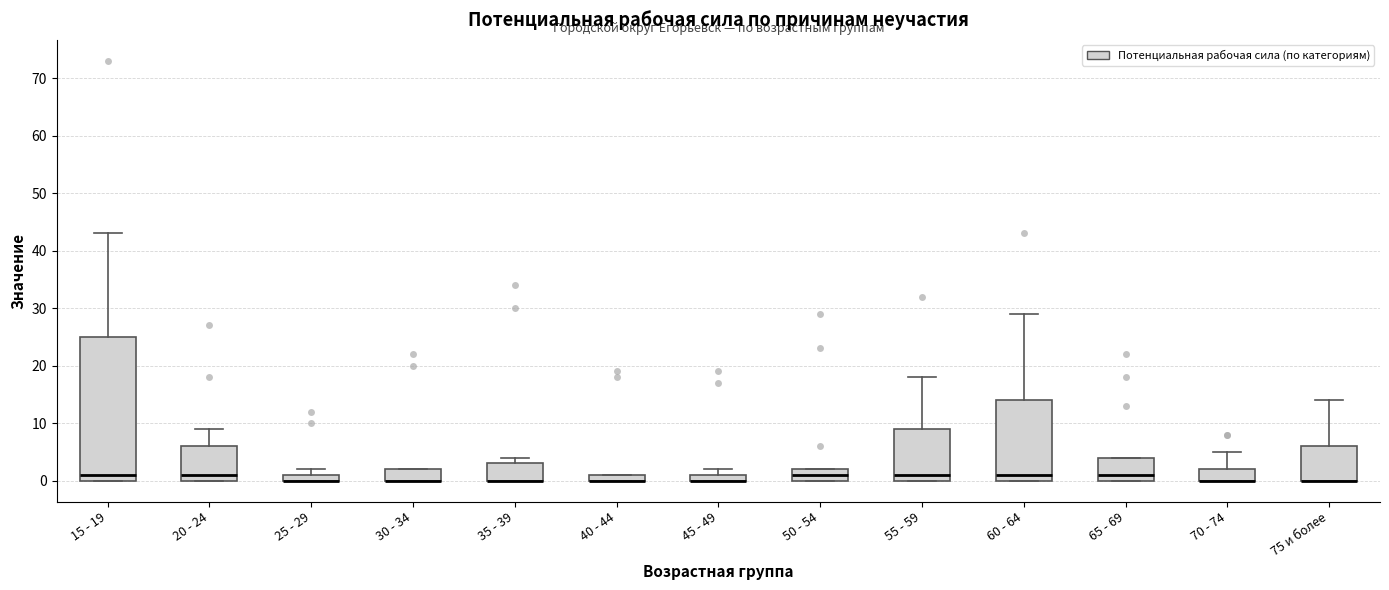

Where does the upper whisker of the box for 70 - 74 end on the y-axis? The values are not printed on the chart, so give them approximately, as read against the axis.

5